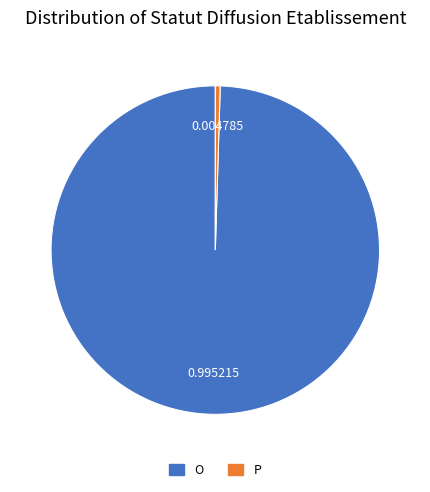

The O slice represents 87% of the pie. True or false?

False